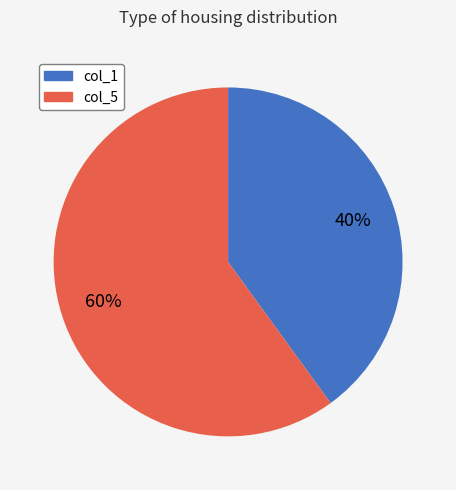

To the nearest percent, what is the average slice percentage?

50%